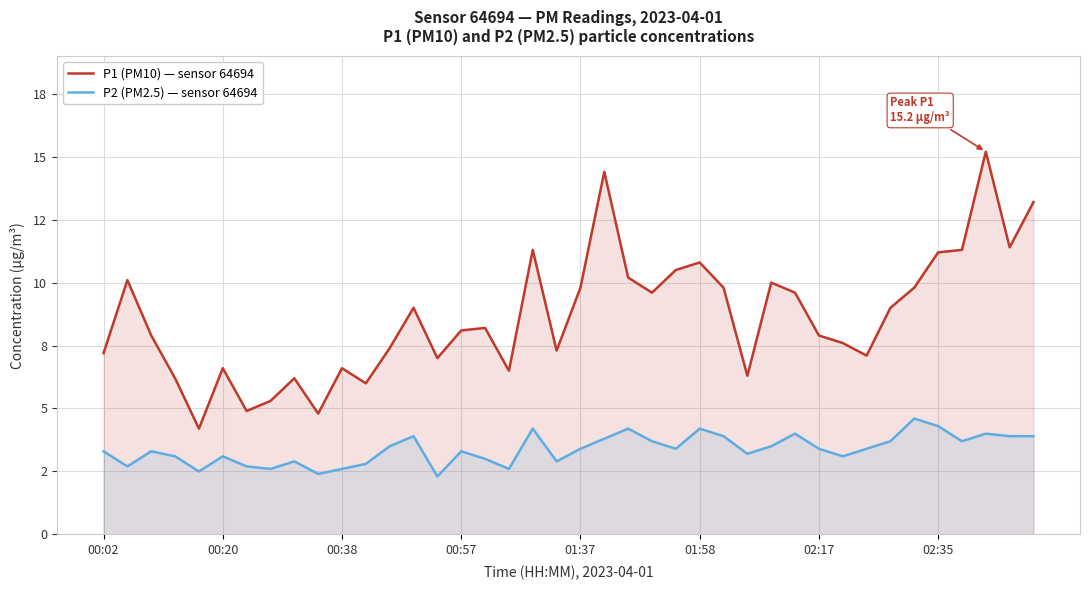

True or false: P2 (PM2.5) — sensor 64694 has more than 1 points higher than both neighbors.

True